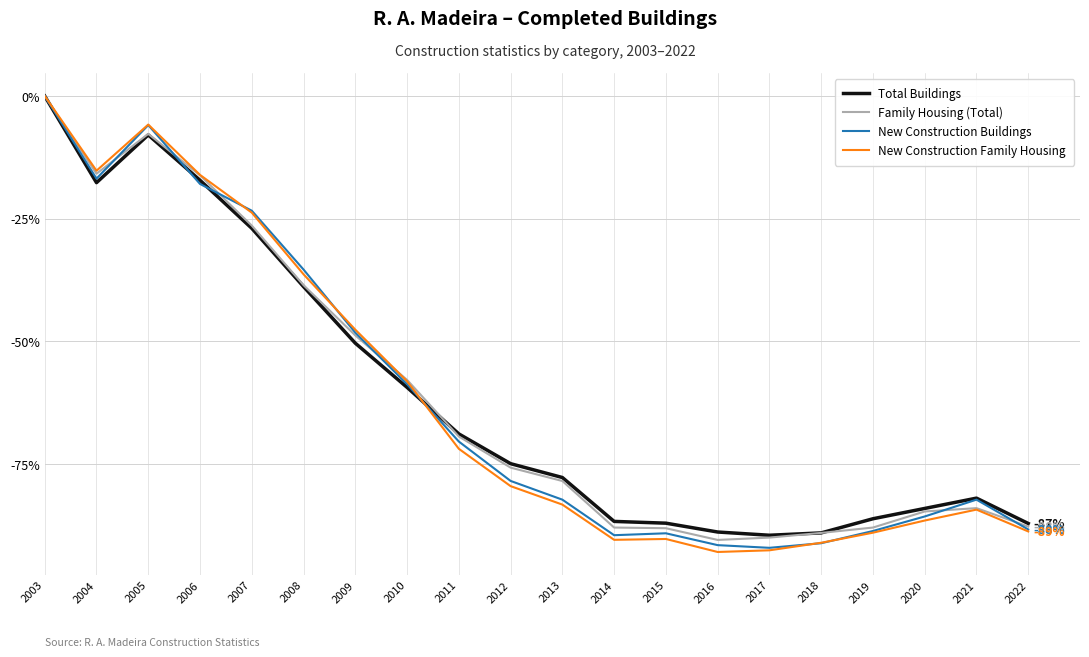

Which label corresponds to the largest value in the chart?

2003